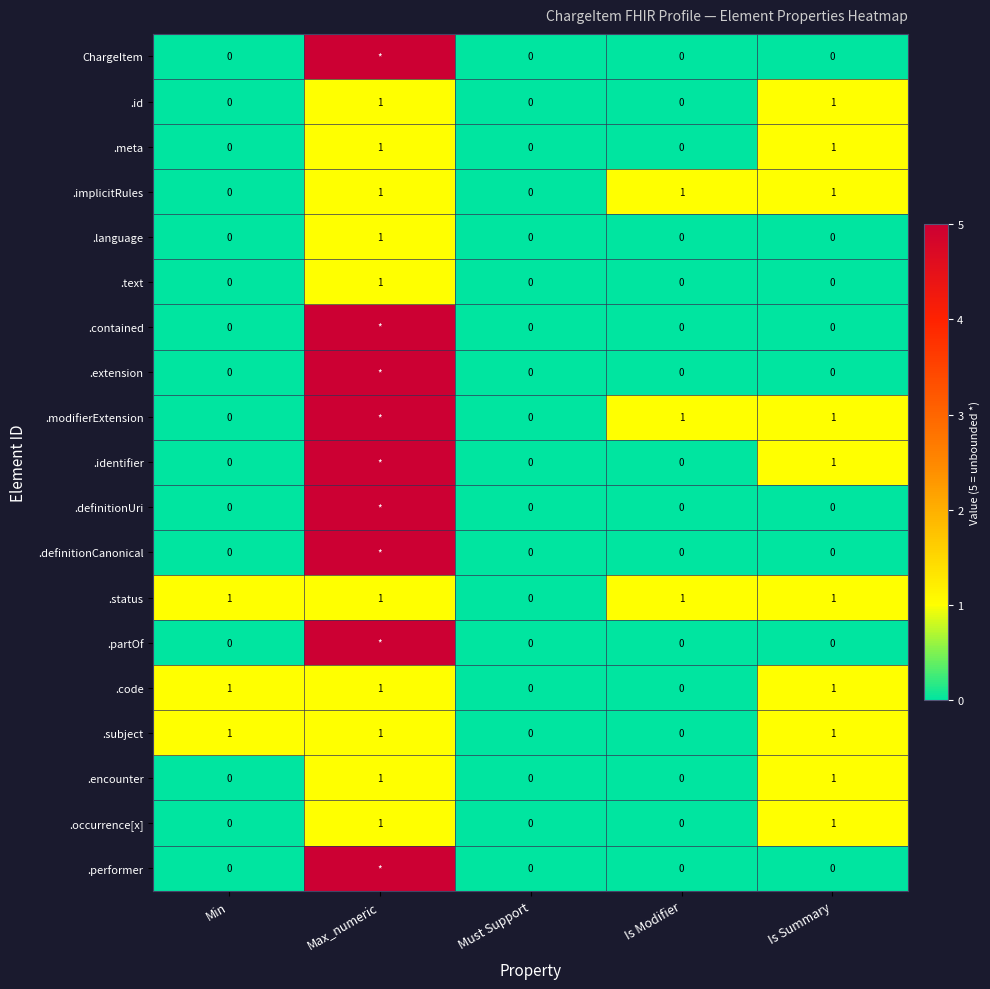

Count the number of data series in this chart.

19